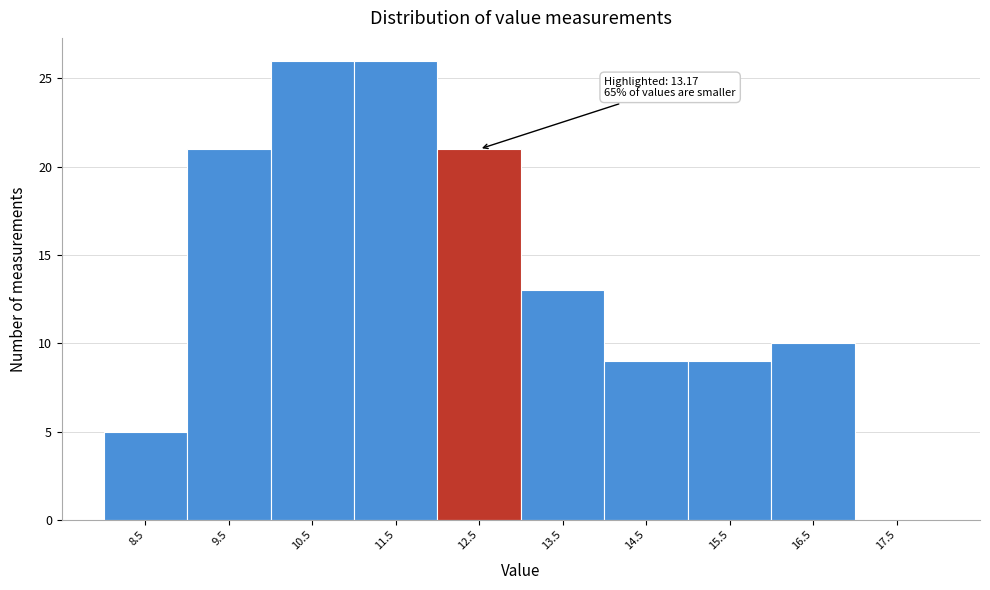

Reading right to left, extract all data points from this chart.

17.5=0	16.5=10	15.5=9	14.5=9	13.5=13	12.5=21	11.5=26	10.5=26	9.5=21	8.5=5